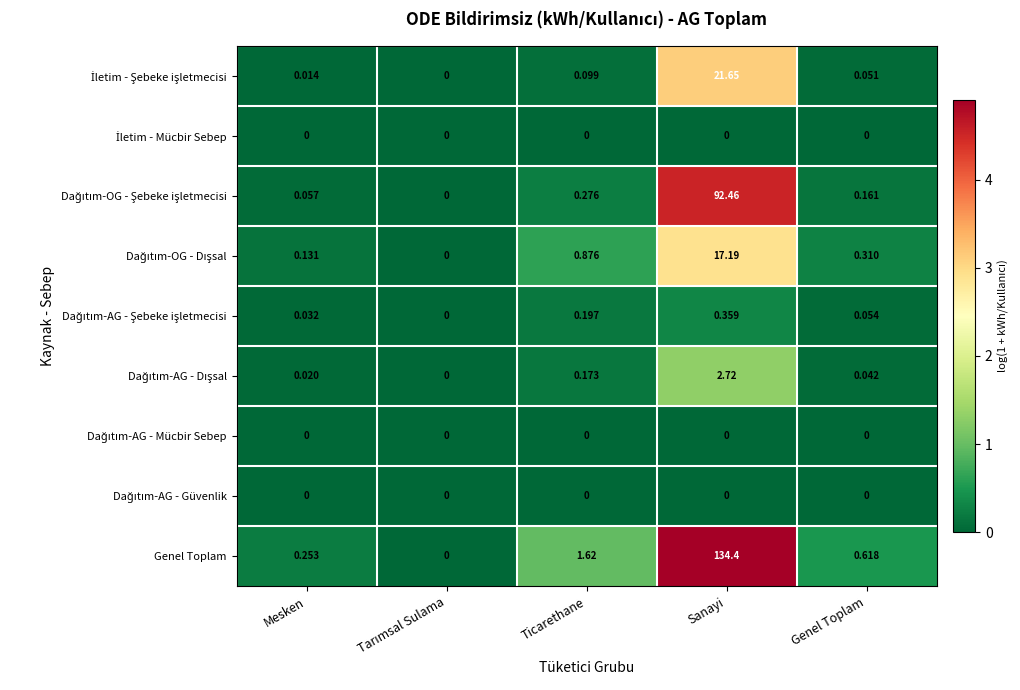

Which label corresponds to the largest value in the chart?

Sanayi